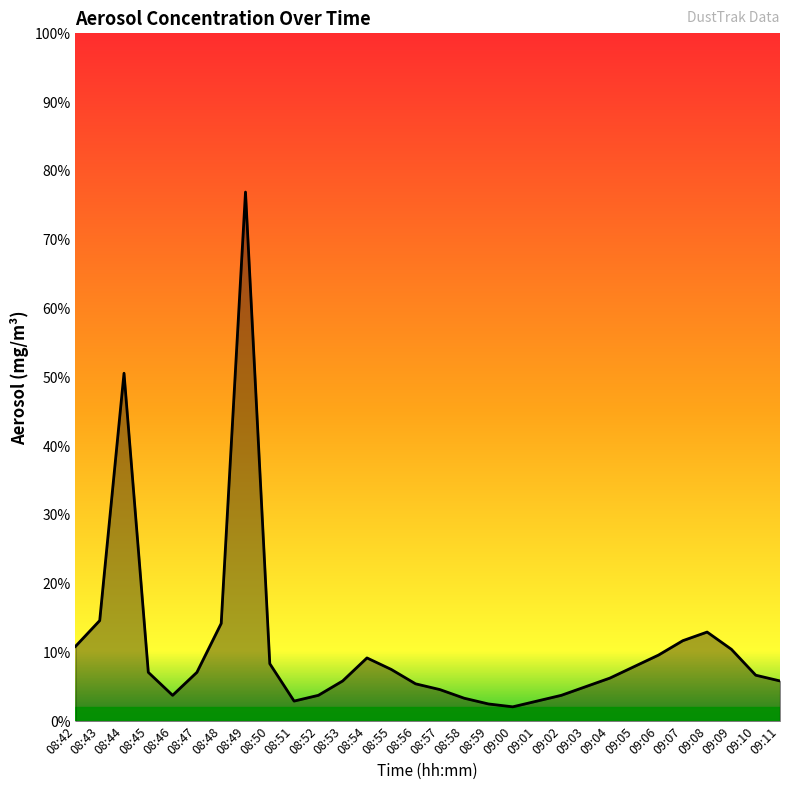

Where is the first local minimum?

08:46